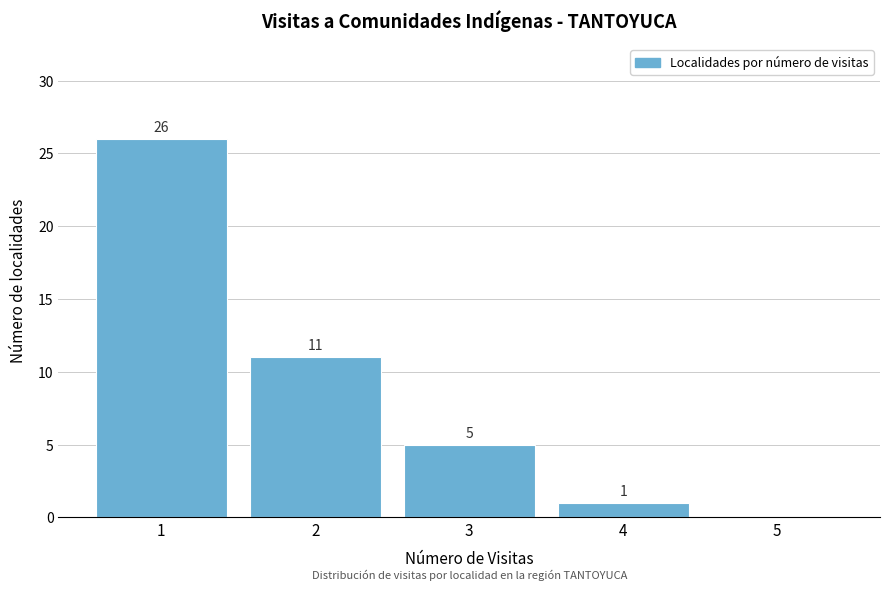

Reading left to right, list all the values displayed in this chart.

1=26	2=11	3=5	4=1	5=0